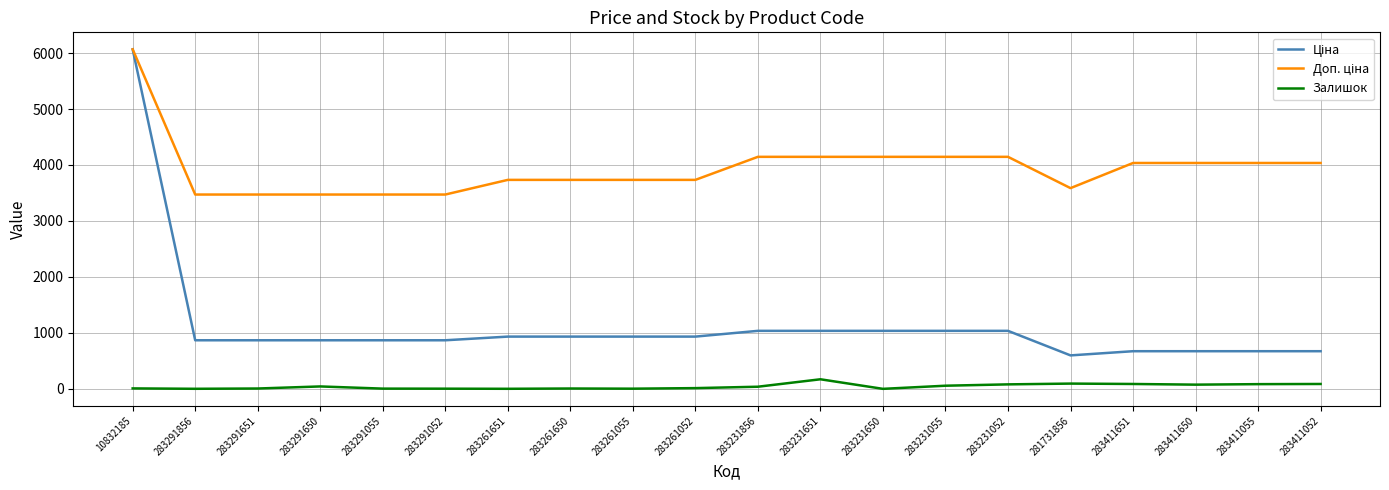

Does the chart have visible grid lines?

Yes